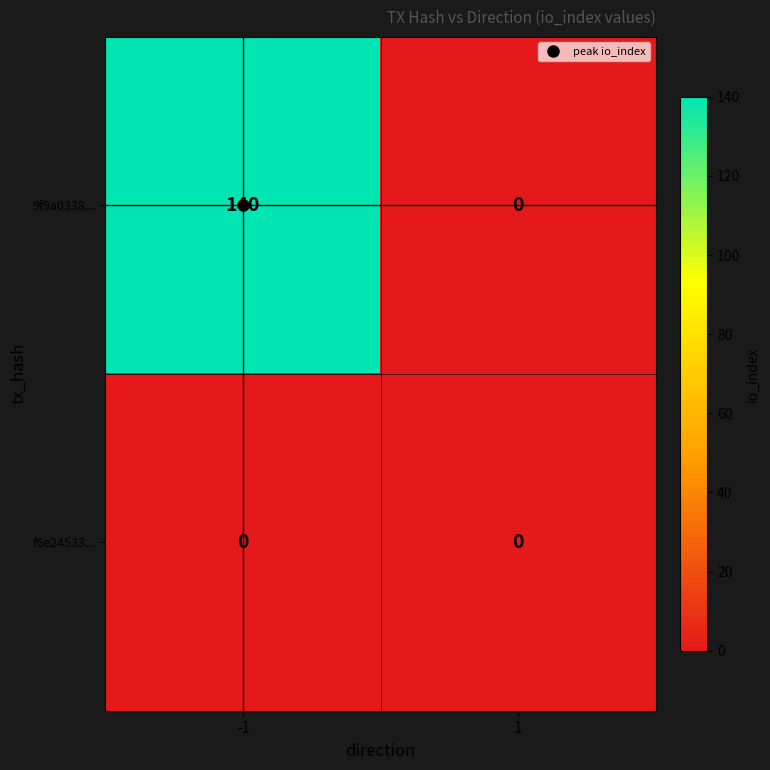

What is the maximum value shown in the chart?

140